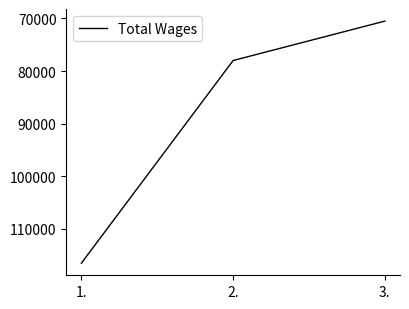

Reading right to left, what are all the values shown in this chart?

3.=70501	2.=77992	1.=116505